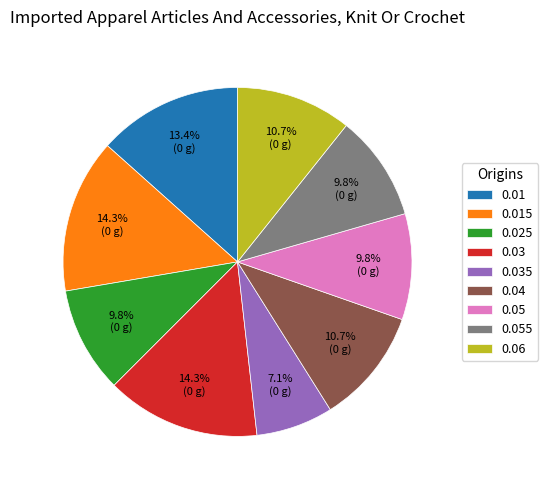

Is it true that 0.035 is 7% of the pie?

True